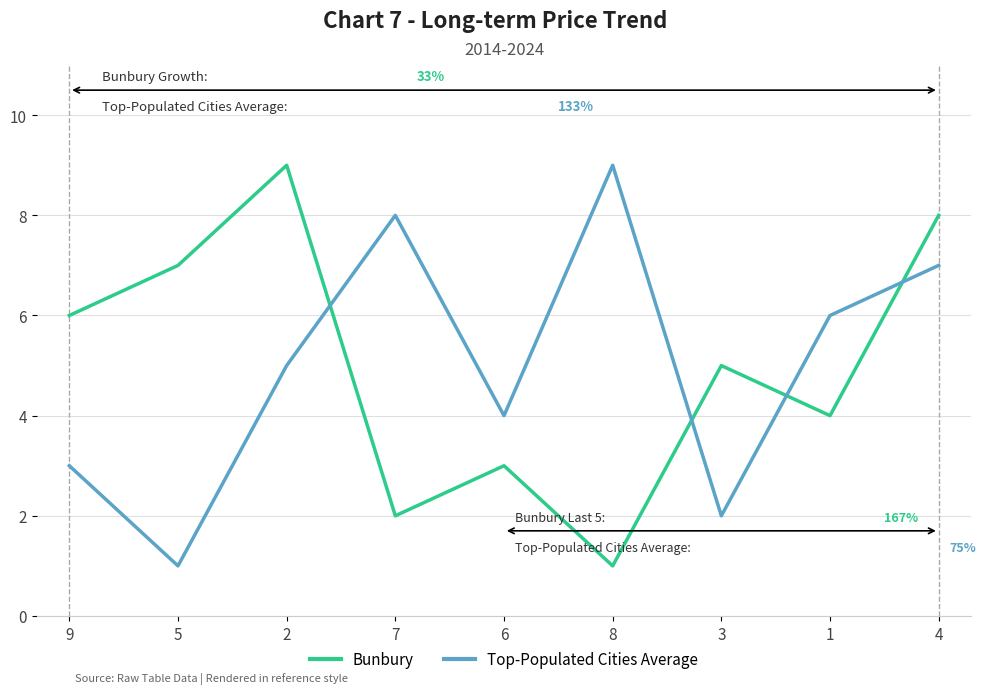

What are all the series names shown in the legend?

Bunbury, Top-Populated Cities Average